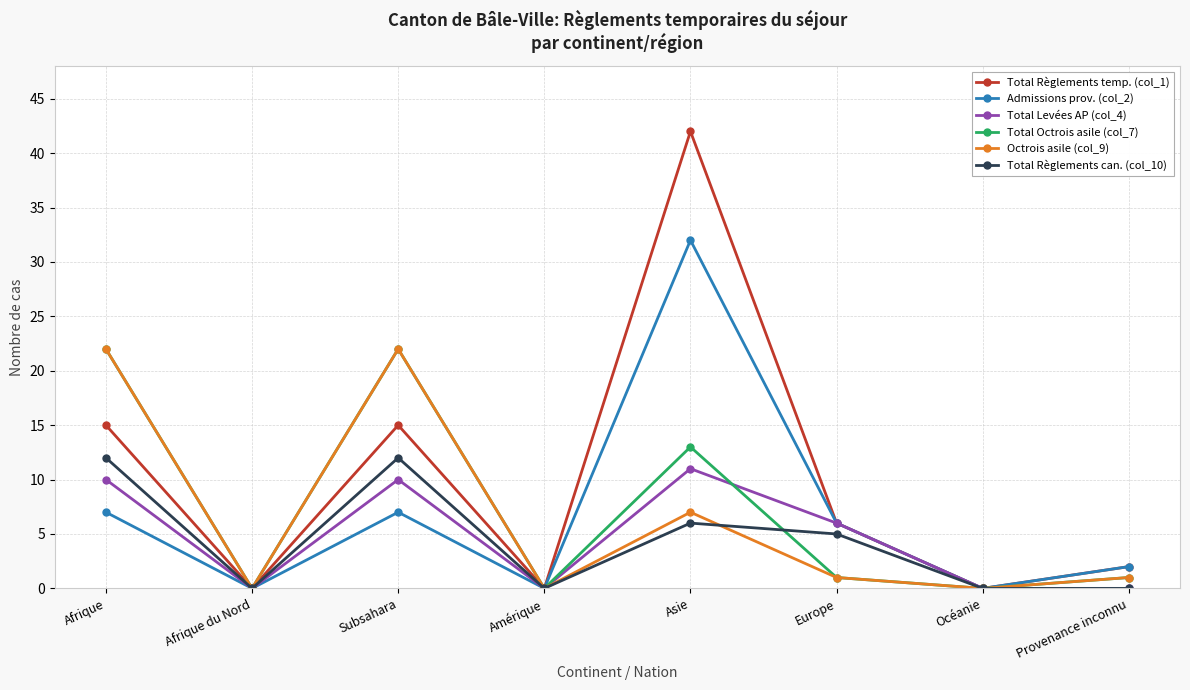

Reading left to right, extract all data points from this chart.

Total Règlements temp. (col_1): Afrique=15	Afrique du Nord=0	Subsahara=15	Amérique=0	Asie=42	Europe=6	Océanie=0	Provenance inconnu=2
Admissions prov. (col_2): Afrique=7	Afrique du Nord=0	Subsahara=7	Amérique=0	Asie=32	Europe=6	Océanie=0	Provenance inconnu=2
Total Levées AP (col_4): Afrique=10	Afrique du Nord=0	Subsahara=10	Amérique=0	Asie=11	Europe=6	Océanie=0	Provenance inconnu=0
Total Octrois asile (col_7): Afrique=22	Afrique du Nord=0	Subsahara=22	Amérique=0	Asie=13	Europe=1	Océanie=0	Provenance inconnu=1
Octrois asile (col_9): Afrique=22	Afrique du Nord=0	Subsahara=22	Amérique=0	Asie=7	Europe=1	Océanie=0	Provenance inconnu=1
Total Règlements can. (col_10): Afrique=12	Afrique du Nord=0	Subsahara=12	Amérique=0	Asie=6	Europe=5	Océanie=0	Provenance inconnu=0